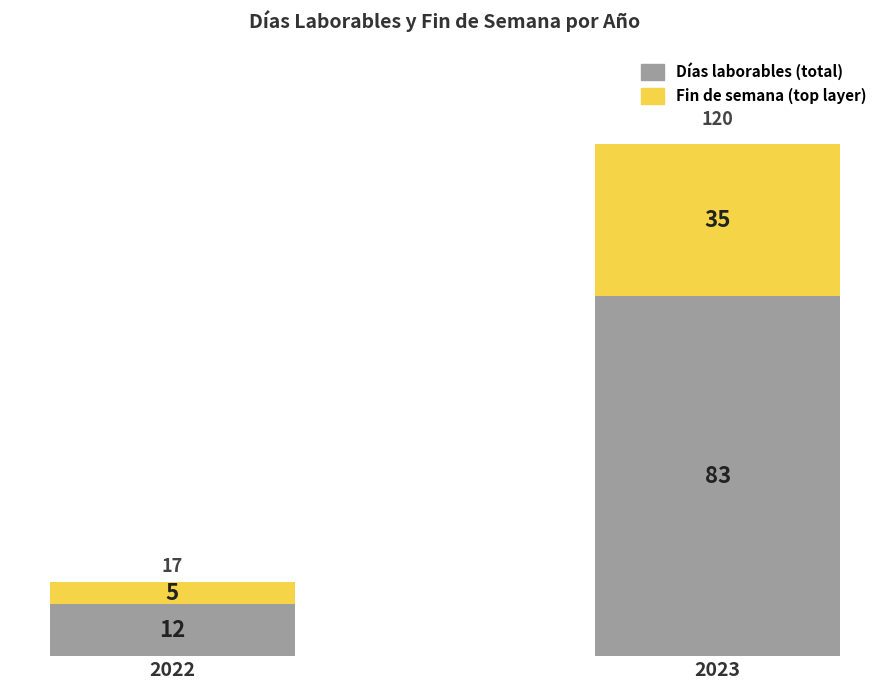

What is the total value across all series at 2023?

118